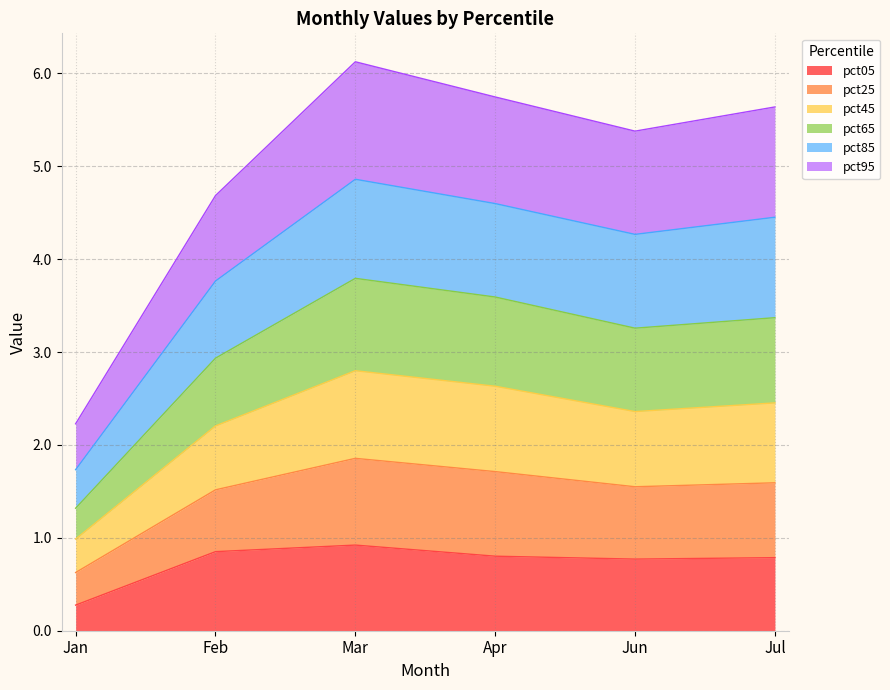

At which label does pct25 reach its minimum?

Jan